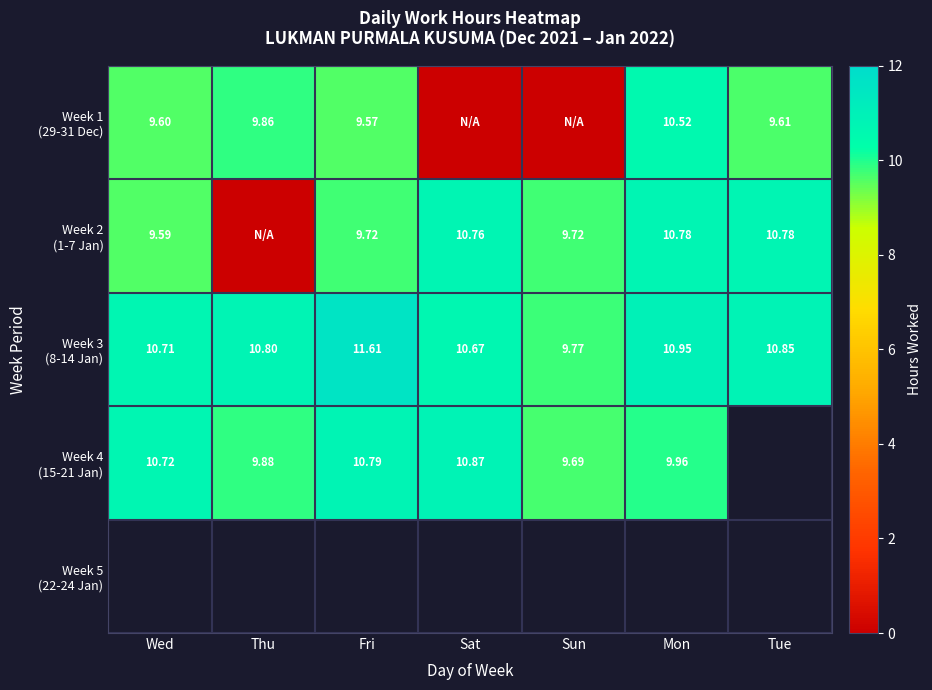

How many categories are shown in the chart?

7